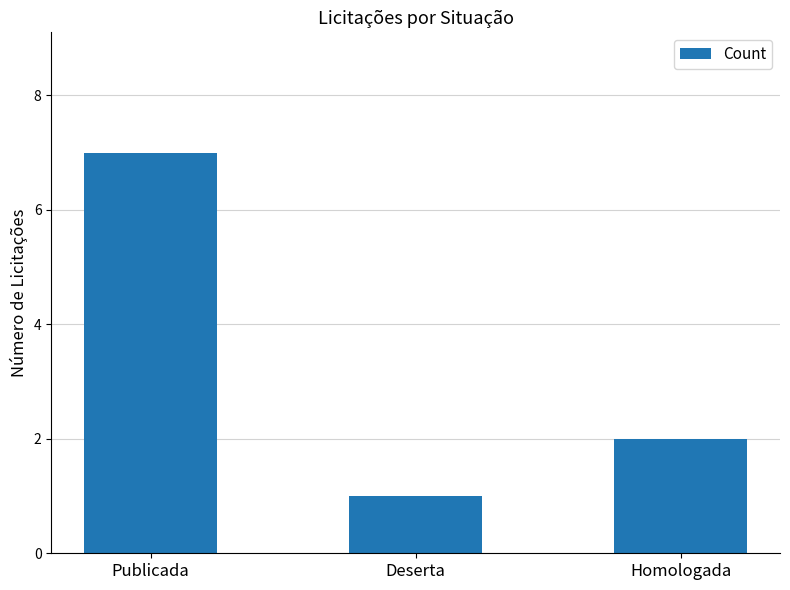

Reading left to right, transcribe all the data shown in this chart.

Publicada=7	Deserta=1	Homologada=2